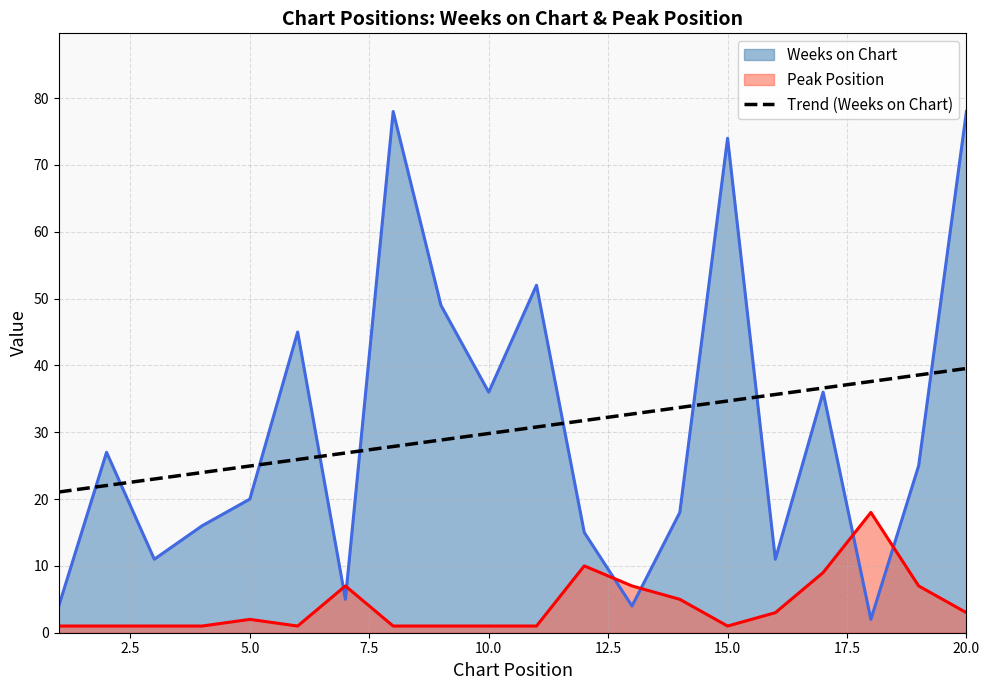

What is the value of the 16th point from the left?

35.7